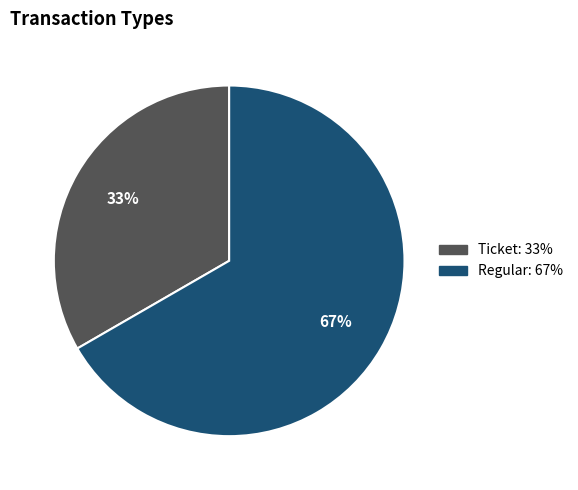

To the nearest percent, what is the combined percentage of Ticket and Regular?

100%